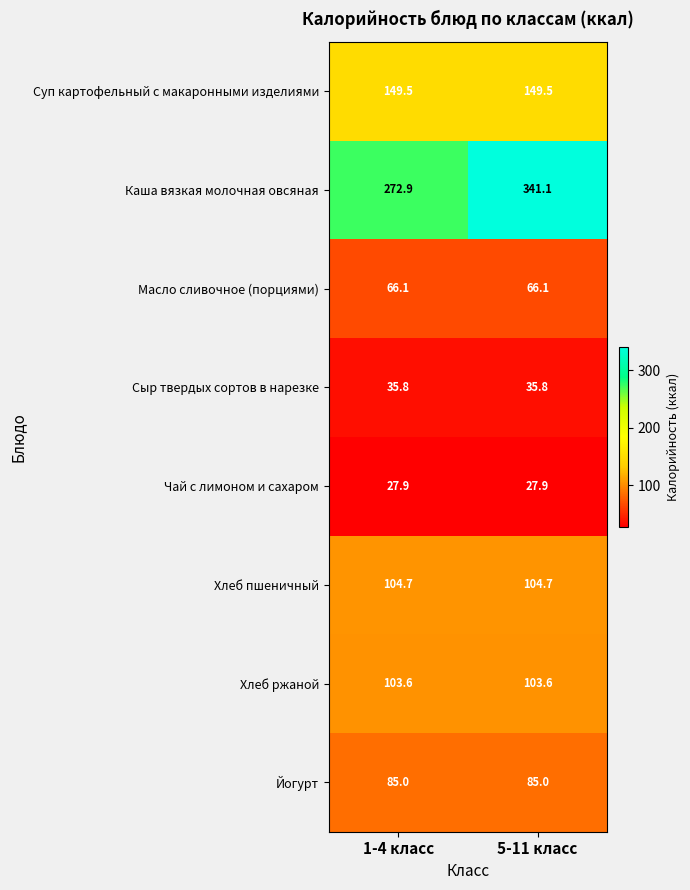

Reading left to right, transcribe all the data shown in this chart.

Суп картофельный с макаронными изделиями: 149.5	149.5
Каша вязкая молочная овсяная: 272.9	341.1
Масло сливочное (порциями): 66.1	66.1
Сыр твердых сортов в нарезке: 35.8	35.8
Чай с лимоном и сахаром: 27.9	27.9
Хлеб пшеничный: 104.7	104.7
Хлеб ржаной: 103.6	103.6
Йогурт: 85.0	85.0